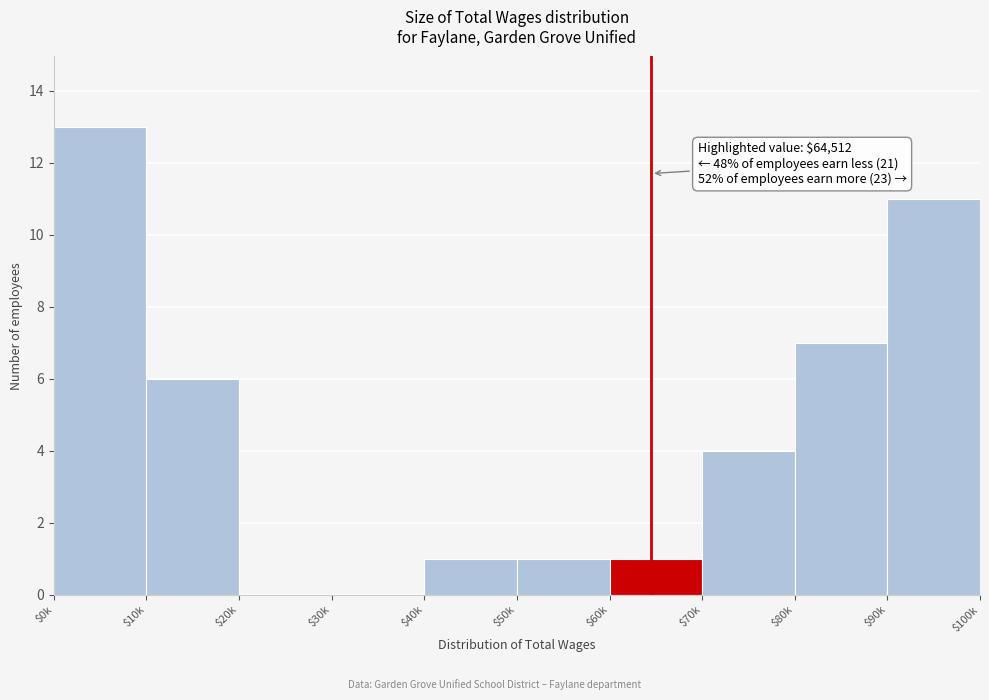

Which label corresponds to the largest value in the chart?

$0k